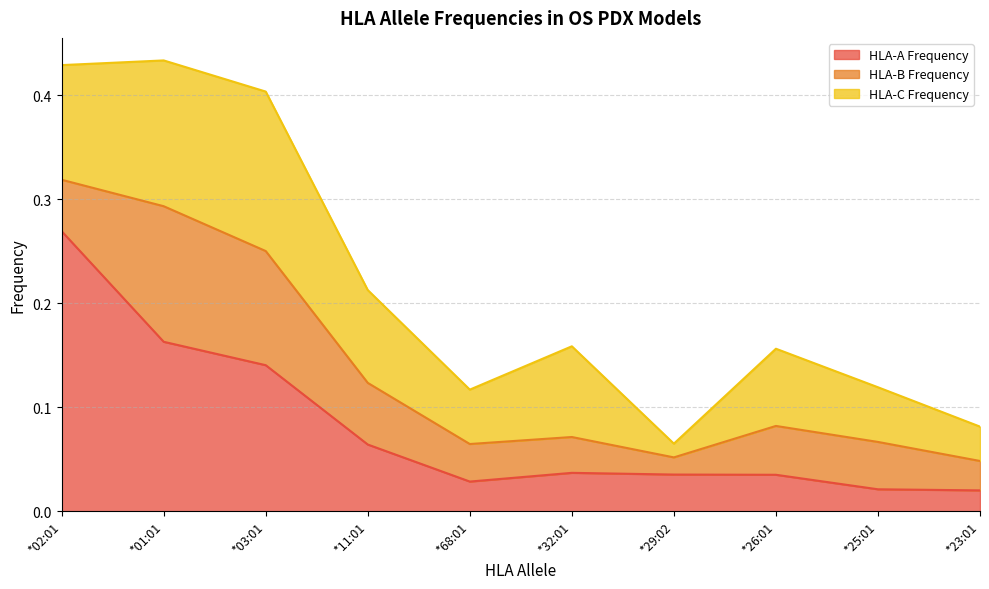

Count the number of data series in this chart.

3